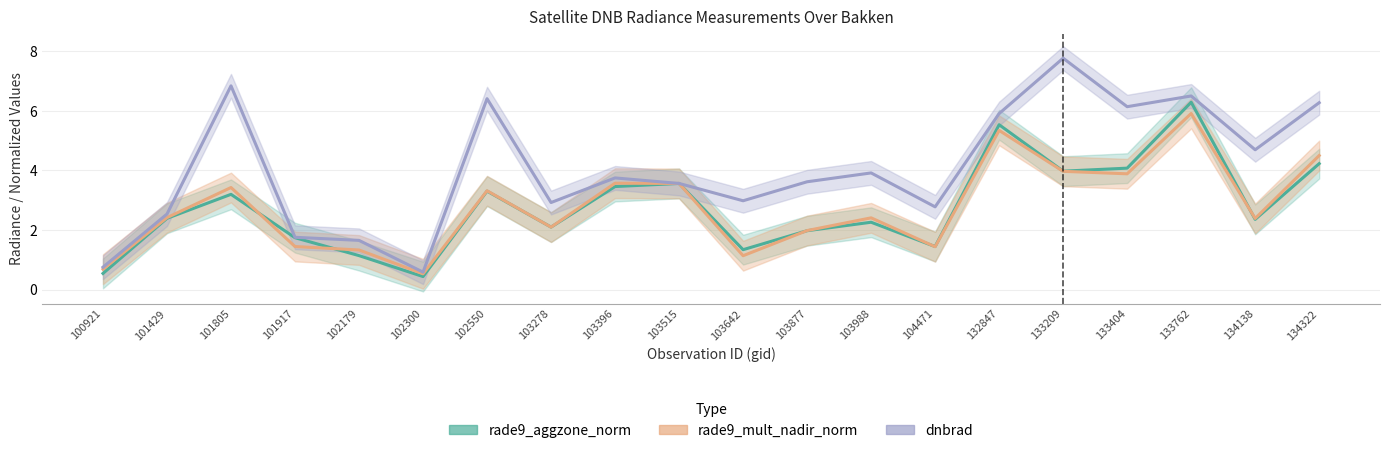

Where does the dnbrad series first go above 3?

101805